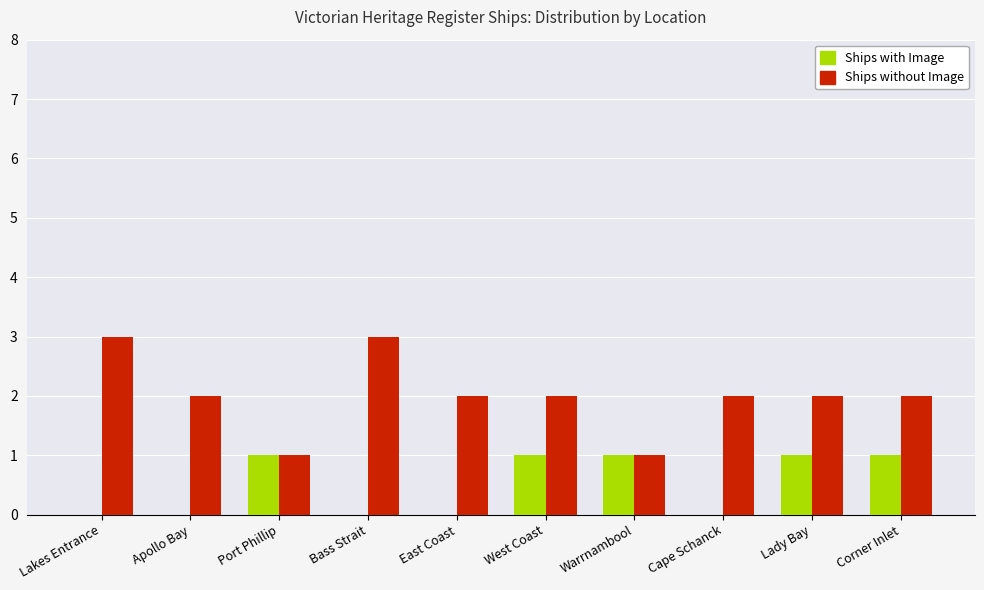

What value does the Ships without Image series have at Lakes Entrance?

3